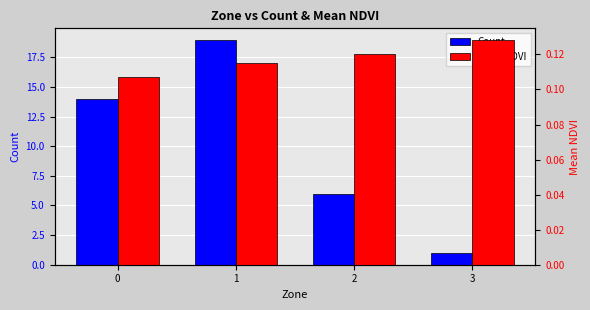

What is the sum of all Count values?

40.0